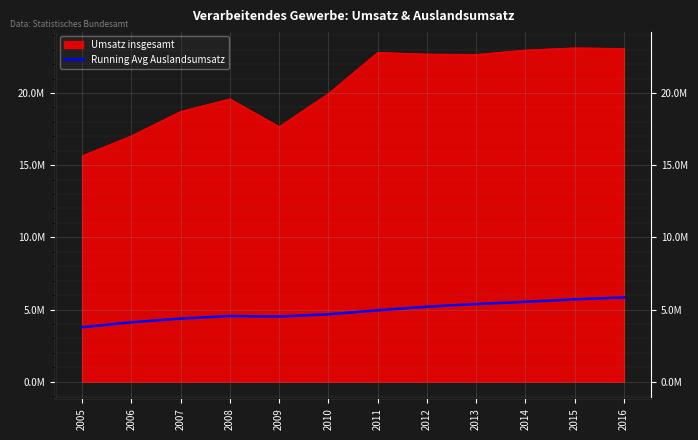

At which category does the data reach its first local peak?

2008